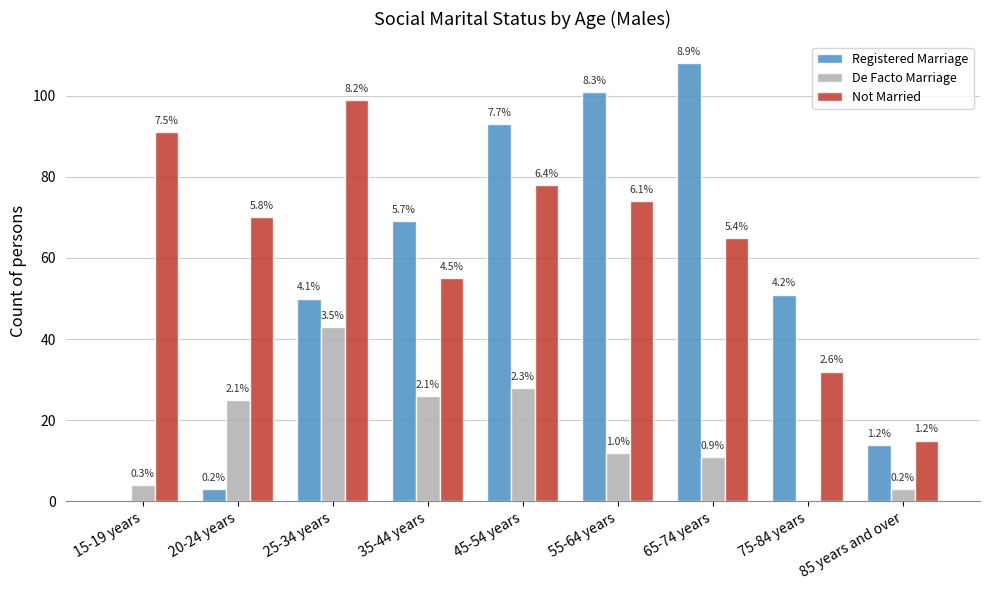

What are all the series names shown in the legend?

Registered Marriage, De Facto Marriage, Not Married